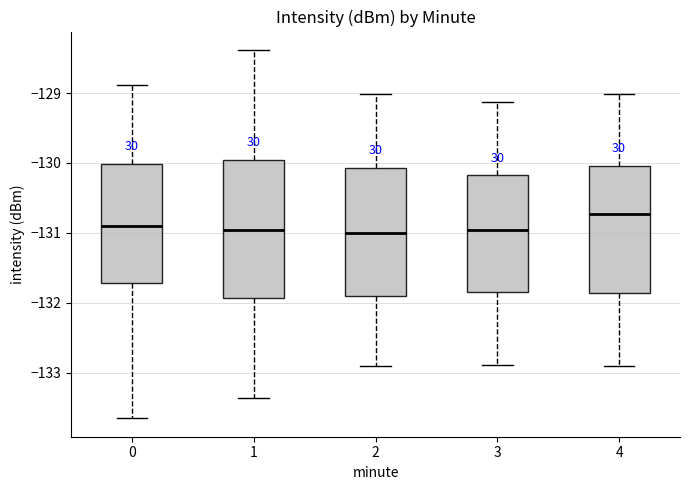

Reading left to right, transcribe this box plot: for each box, give where its median line is, the range the box spans, and where its two whiskers end, as read against the y-axis. The values are not printed on the chart, so give them approximately, as read against the axis.

0: median -130.9, box -131.7 to -130.0, whiskers -133.6 to -128.9
1: median -131.0, box -131.9 to -130.0, whiskers -133.4 to -128.4
2: median -131.0, box -131.9 to -130.1, whiskers -132.9 to -129.0
3: median -131.0, box -131.8 to -130.2, whiskers -132.9 to -129.1
4: median -130.7, box -131.9 to -130.0, whiskers -132.9 to -129.0